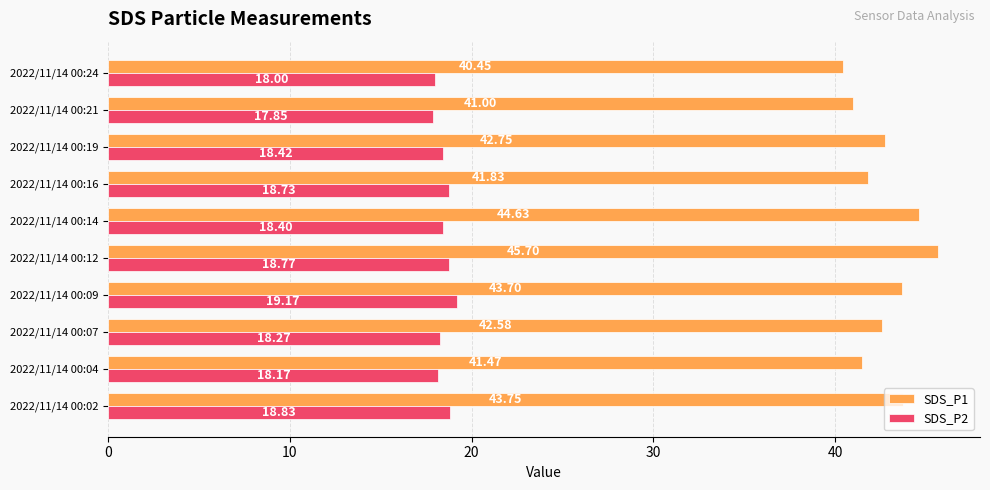

Which series has the widest spread of values?

SDS_P1